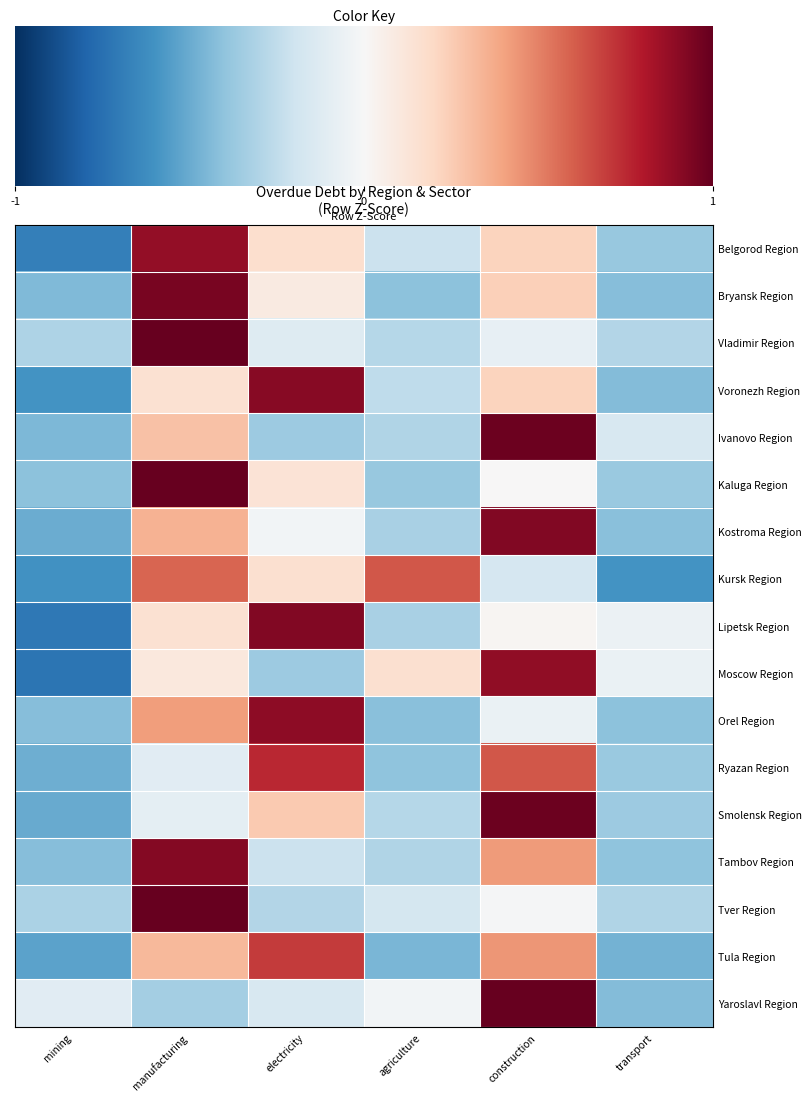

How many data points does each series have?

6